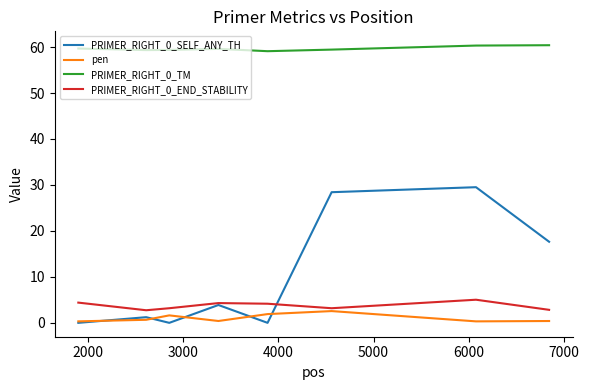

Which series has the largest total across all categories?

PRIMER_RIGHT_0_TM